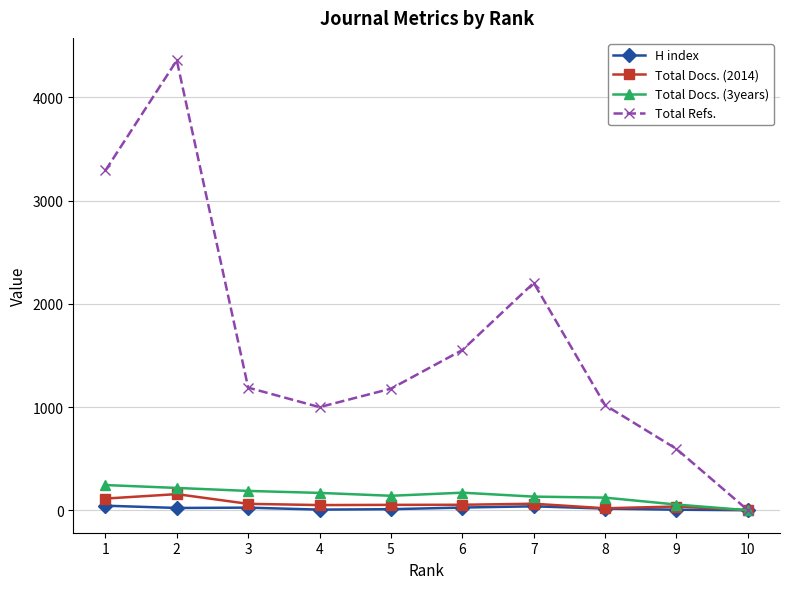

The value of Total Refs. at 9 is 594. True or false?

True